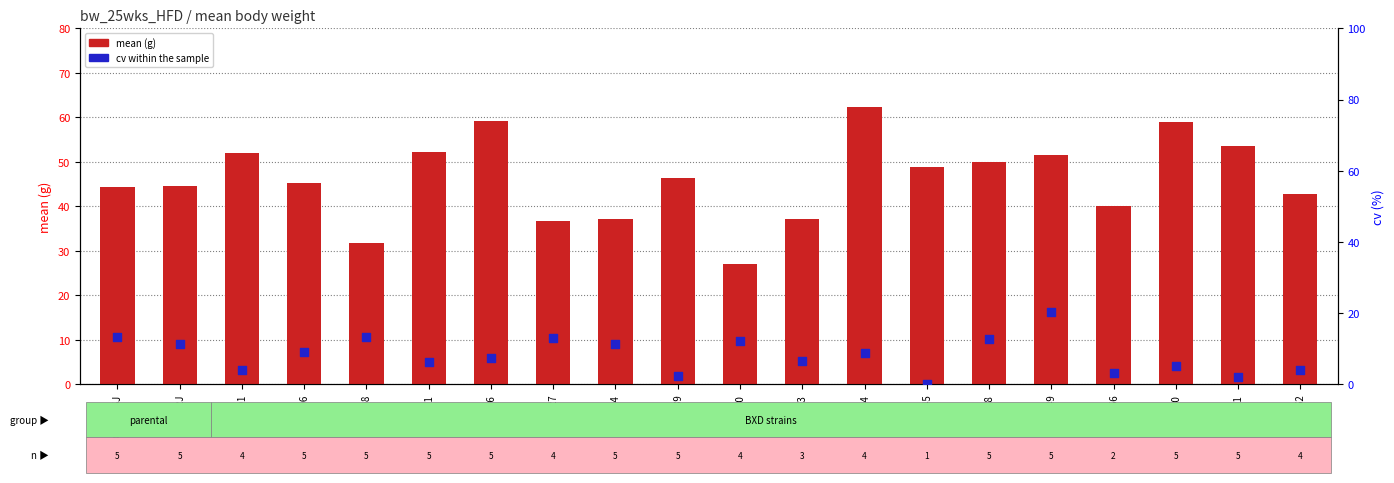

At which category is the sum across all series the highest?

BXD49